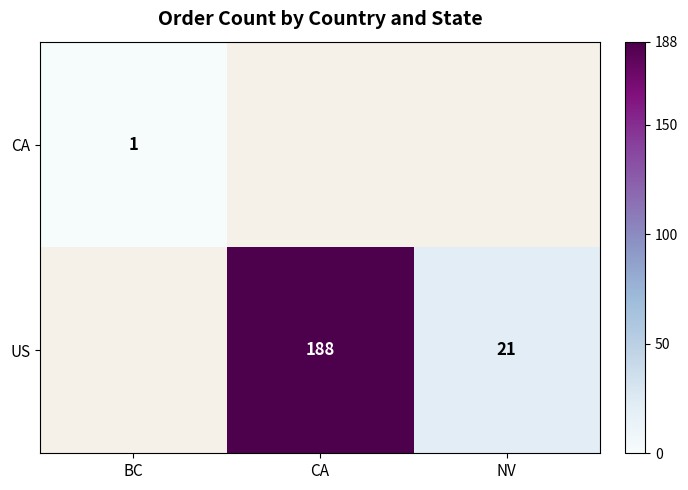

How many series are shown in this chart?

2